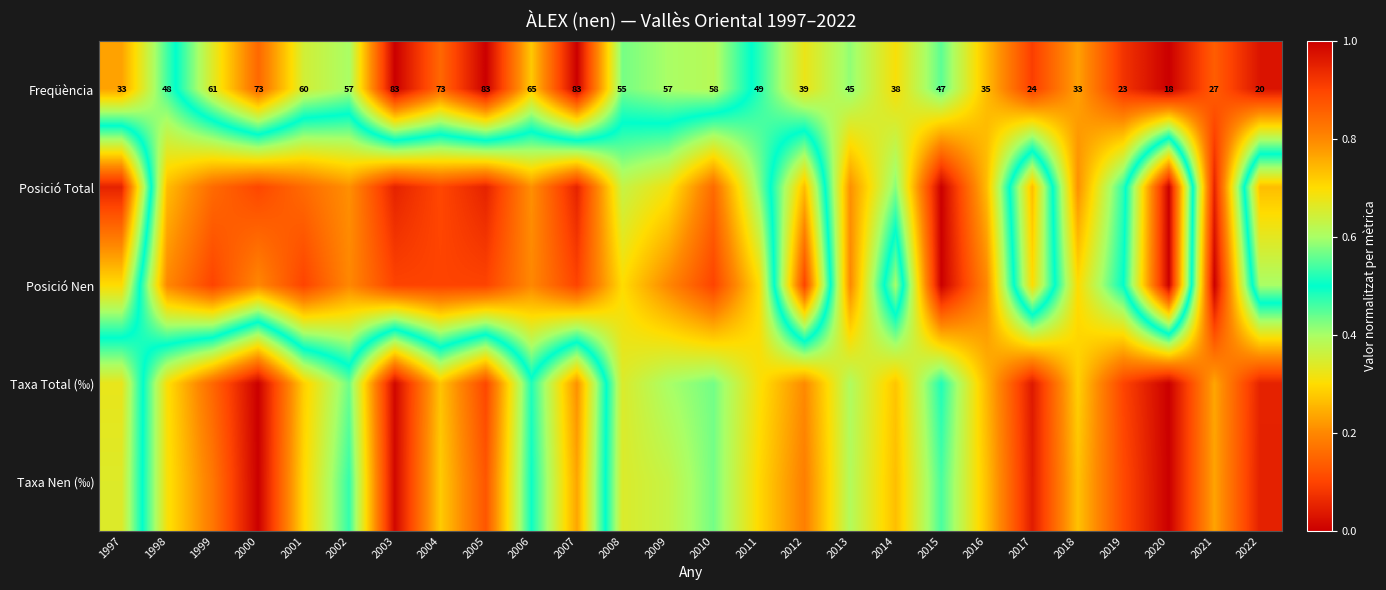

At how many categories does at least one series exceed 0?

26